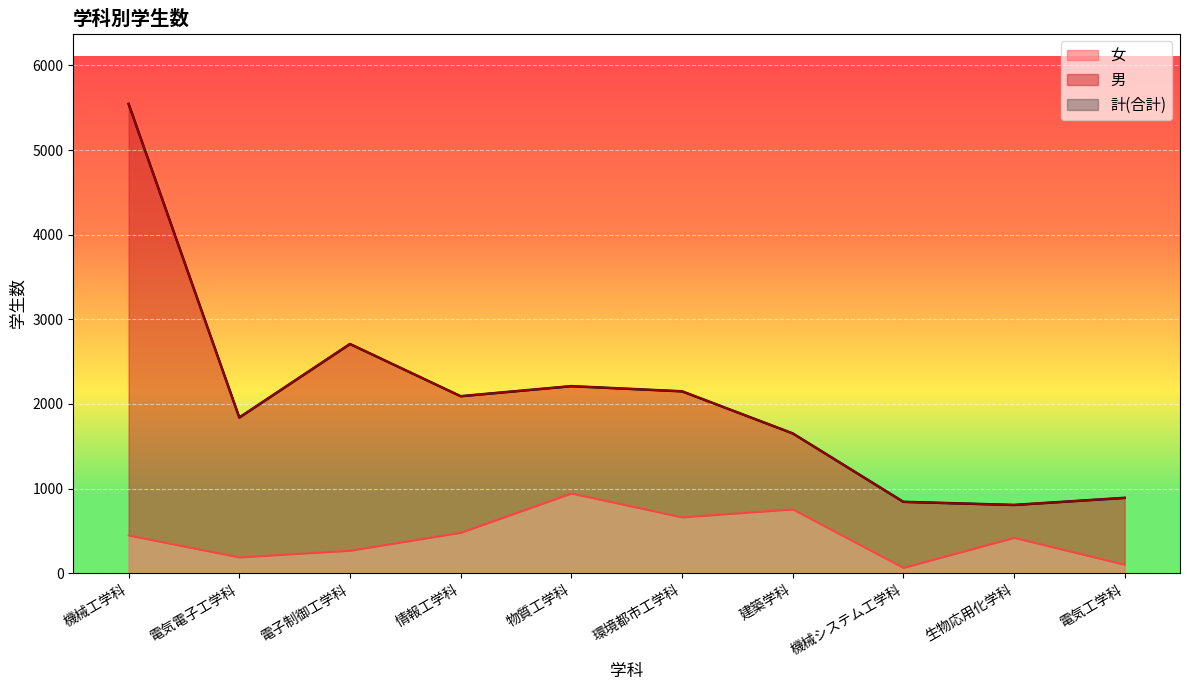

Which series has the largest total across all categories?

計